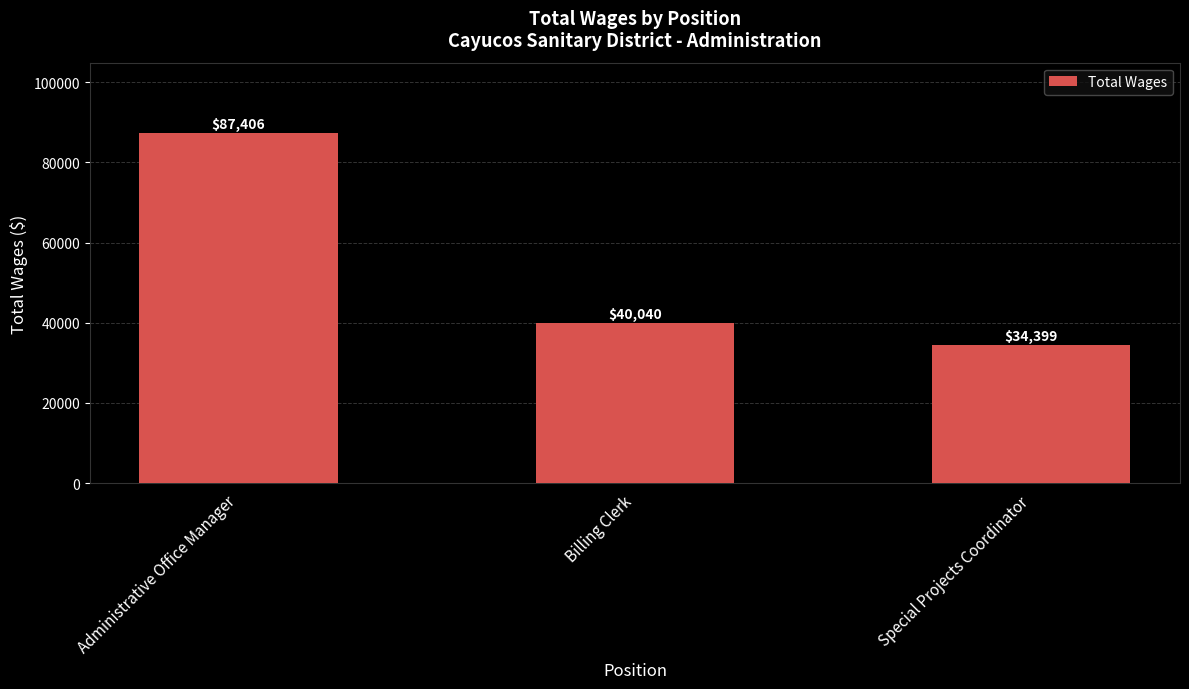

The value at Administrative Office Manager is 87406. True or false?

True